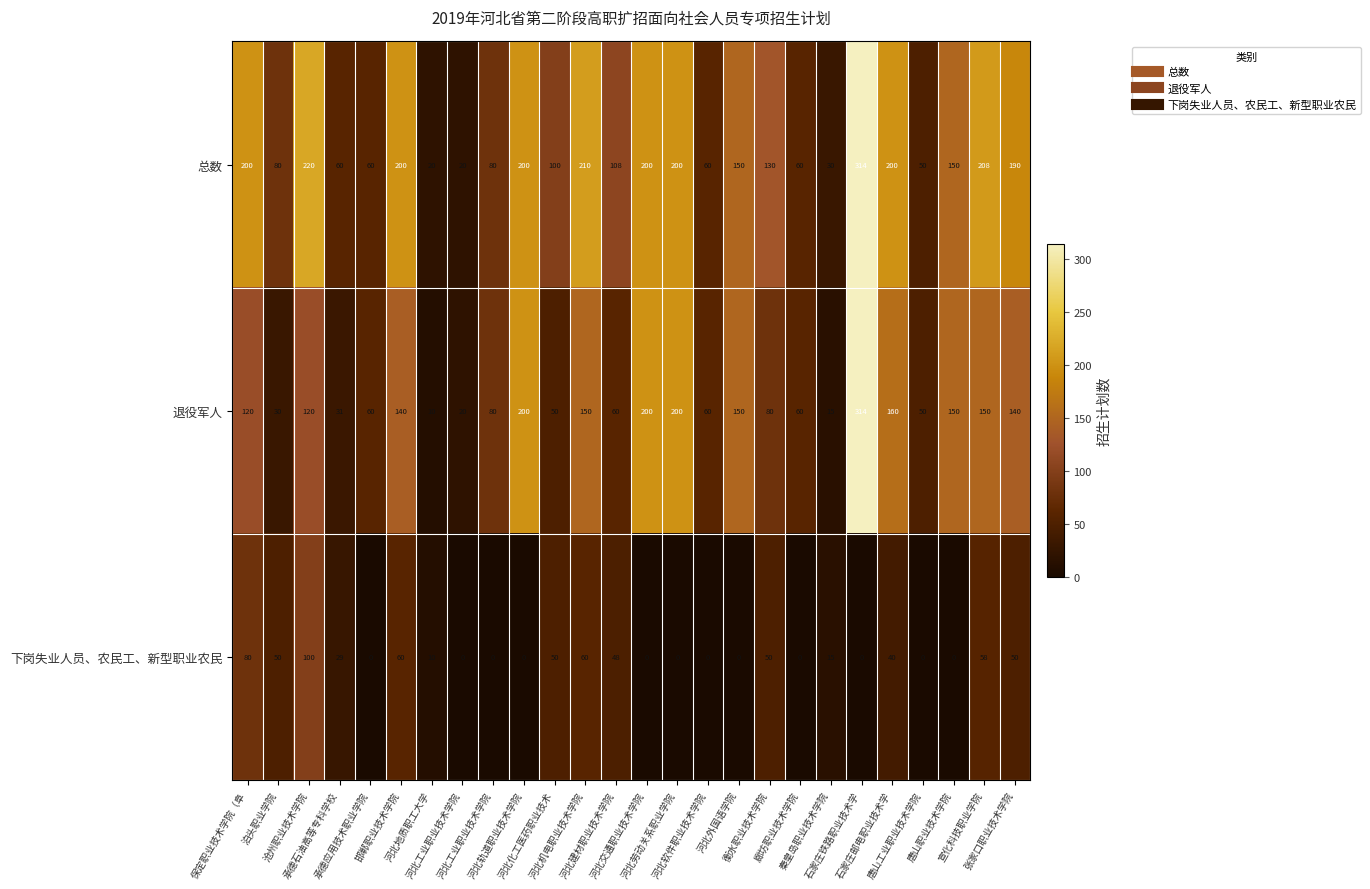

Reading left to right, extract all data points from this chart.

总数: 保定职业技术学院（阜=200	泊头职业学院=80	沧州职业技术学院=220	承德石油高等专科学校=60	承德应用技术职业学院=60	邯郸职业技术学院=200	河北地质职工大学=20	河北工业职业技术学院=20	河北工业职业技术学院=80	河北轨道职业技术学院=200	河北化工医药职业技术=100	河北机电职业技术学院=210	河北建材职业技术学院=108	河北交通职业技术学院=200	河北劳动关系职业学院=200	河北软件职业技术学院=60	河北外国语学院=150	衡水职业技术学院=130	廊坊职业技术学院=60	秦皇岛职业技术学院=30	石家庄铁路职业技术学=314	石家庄邮电职业技术学=200	唐山工业职业技术学院=50	唐山职业技术学院=150	宣化科技职业学院=208	张家口职业技术学院=190
退役军人: 保定职业技术学院（阜=120	泊头职业学院=30	沧州职业技术学院=120	承德石油高等专科学校=31	承德应用技术职业学院=60	邯郸职业技术学院=140	河北地质职工大学=10	河北工业职业技术学院=20	河北工业职业技术学院=80	河北轨道职业技术学院=200	河北化工医药职业技术=50	河北机电职业技术学院=150	河北建材职业技术学院=60	河北交通职业技术学院=200	河北劳动关系职业学院=200	河北软件职业技术学院=60	河北外国语学院=150	衡水职业技术学院=80	廊坊职业技术学院=60	秦皇岛职业技术学院=15	石家庄铁路职业技术学=314	石家庄邮电职业技术学=160	唐山工业职业技术学院=50	唐山职业技术学院=150	宣化科技职业学院=150	张家口职业技术学院=140
下岗失业人员、农民工、新型职业农民: 保定职业技术学院（阜=80	泊头职业学院=50	沧州职业技术学院=100	承德石油高等专科学校=29	承德应用技术职业学院=0	邯郸职业技术学院=60	河北地质职工大学=10	河北工业职业技术学院=0	河北工业职业技术学院=0	河北轨道职业技术学院=0	河北化工医药职业技术=50	河北机电职业技术学院=60	河北建材职业技术学院=48	河北交通职业技术学院=0	河北劳动关系职业学院=0	河北软件职业技术学院=0	河北外国语学院=0	衡水职业技术学院=50	廊坊职业技术学院=0	秦皇岛职业技术学院=15	石家庄铁路职业技术学=0	石家庄邮电职业技术学=40	唐山工业职业技术学院=0	唐山职业技术学院=0	宣化科技职业学院=58	张家口职业技术学院=50